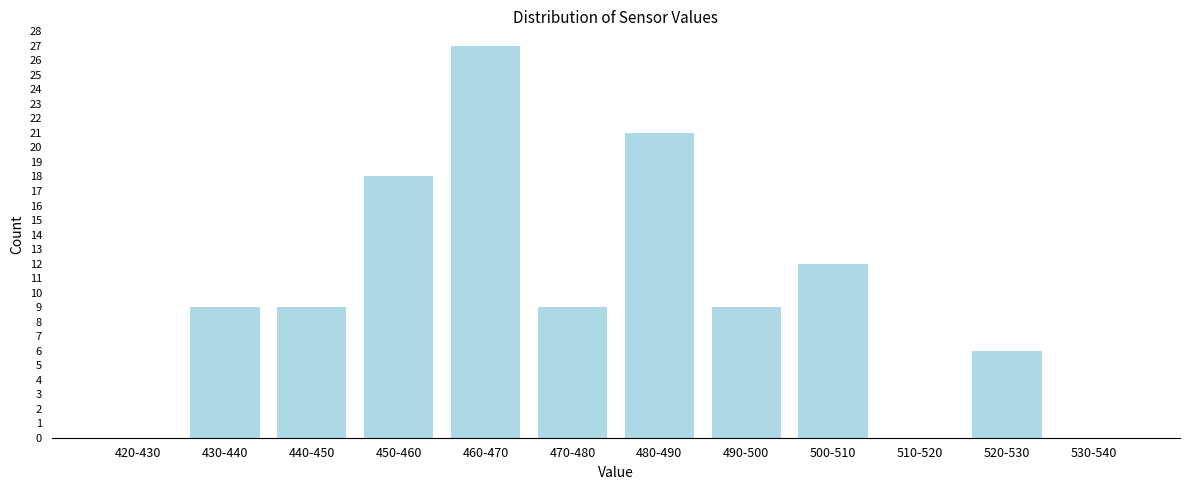

Reading left to right, what are all the values shown in this chart?

420-430=0	430-440=9	440-450=9	450-460=18	460-470=27	470-480=9	480-490=21	490-500=9	500-510=12	510-520=0	520-530=6	530-540=0